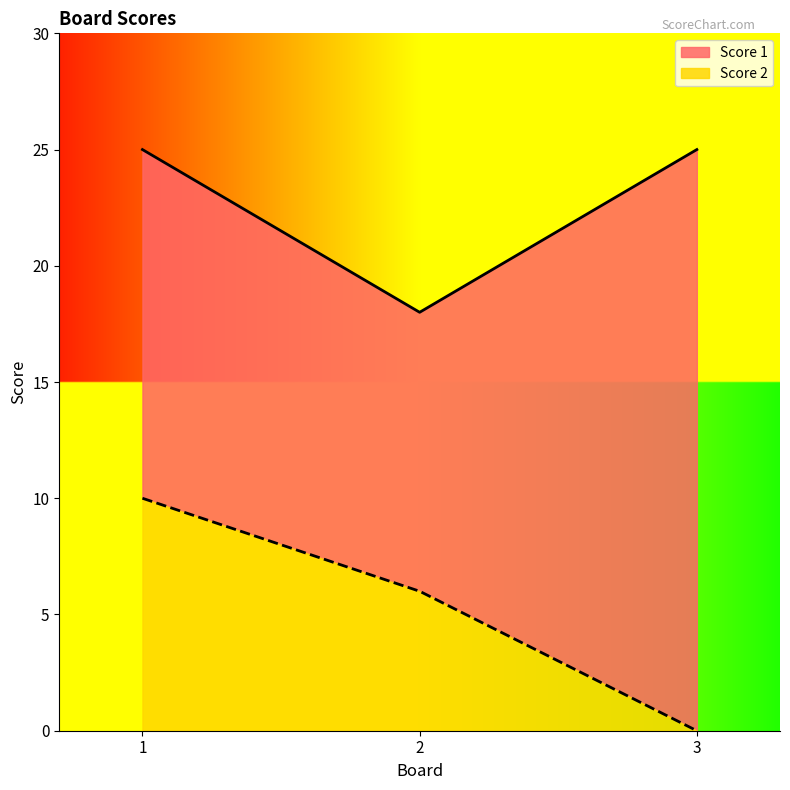

Which category has the lowest value across all series?

3